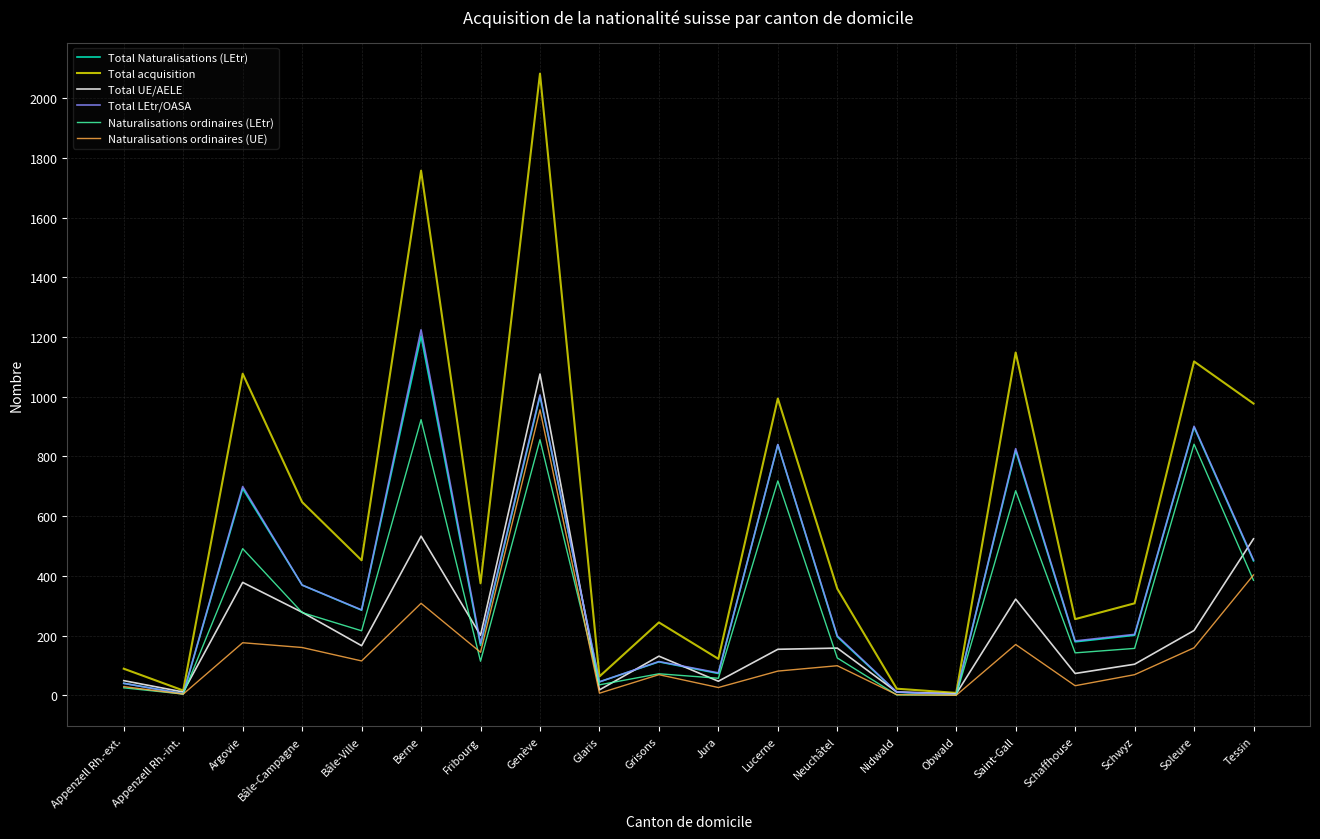

What is the total value across all series at Lucerne?

3626